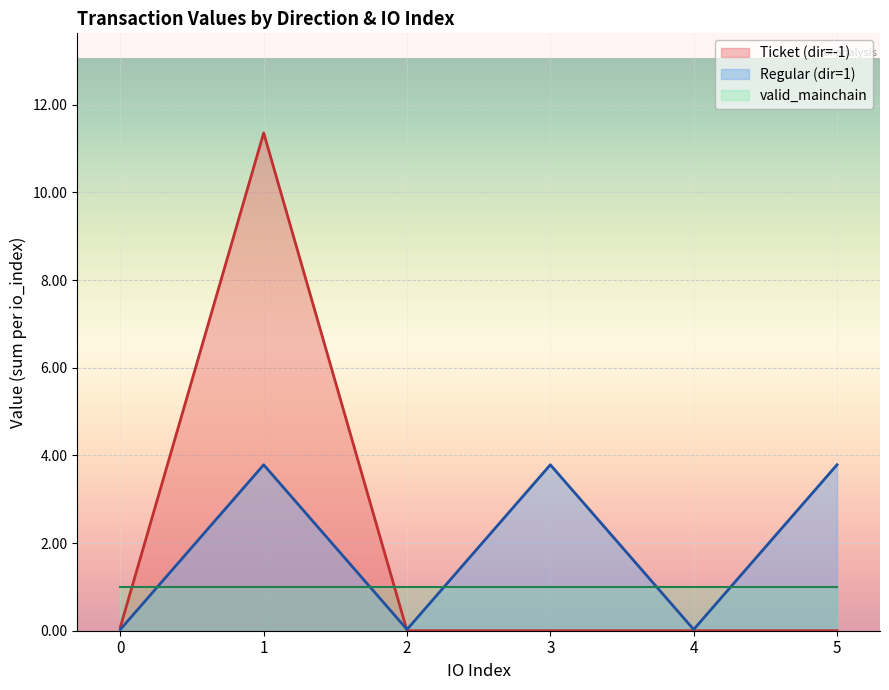

True or false: there are more than 0 points higher than both neighbors.

True